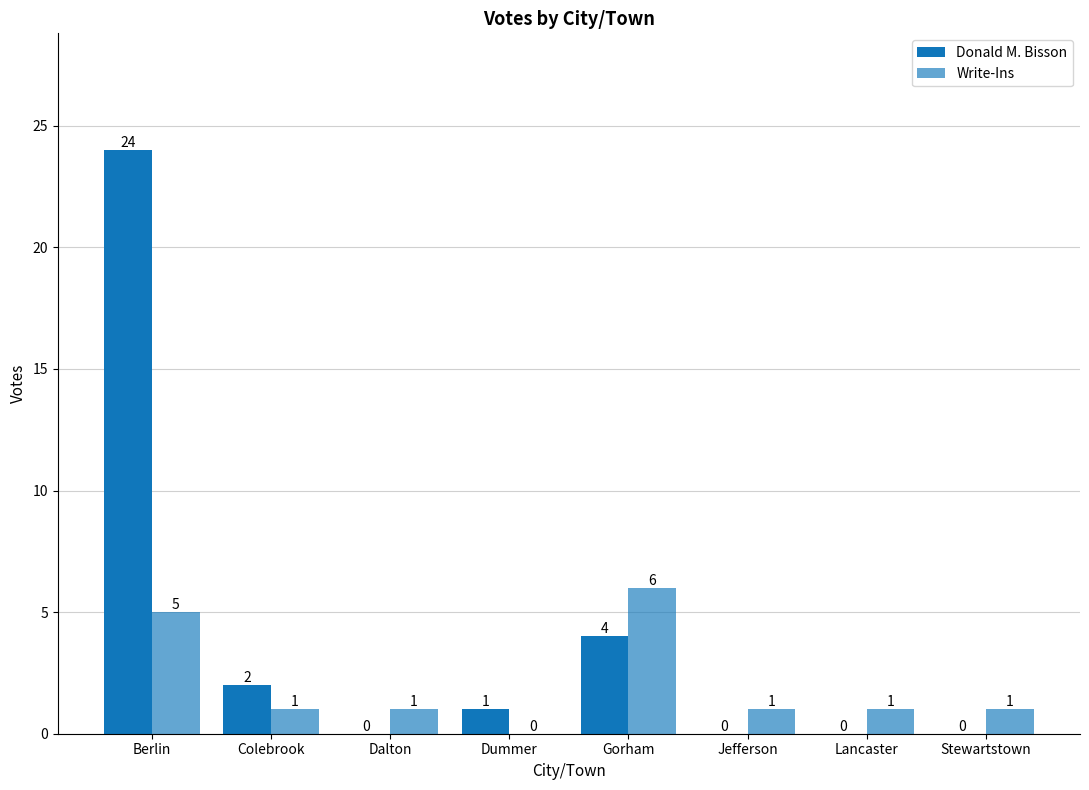

How many categories are shown in the chart?

8